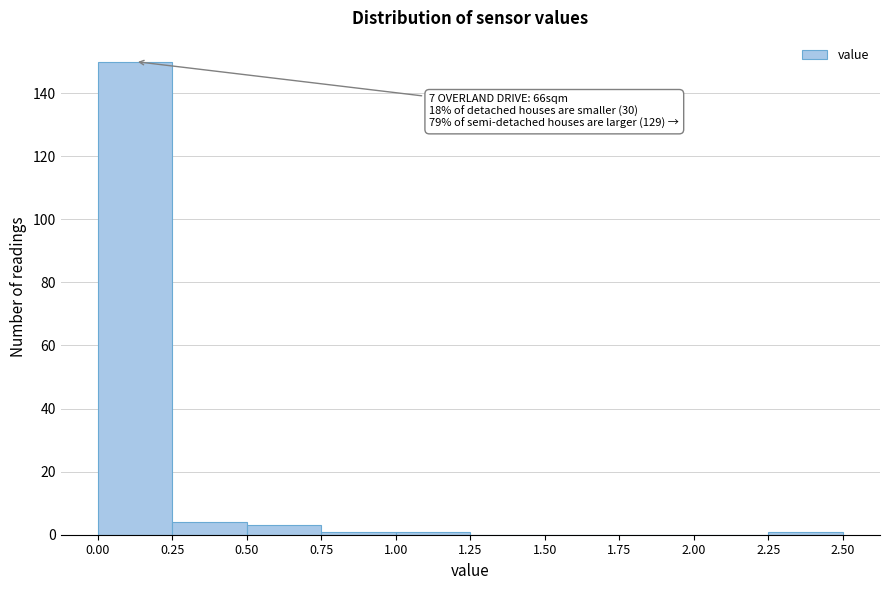

Over which range of the x-axis is the bar tallest?

0.00 to 0.25